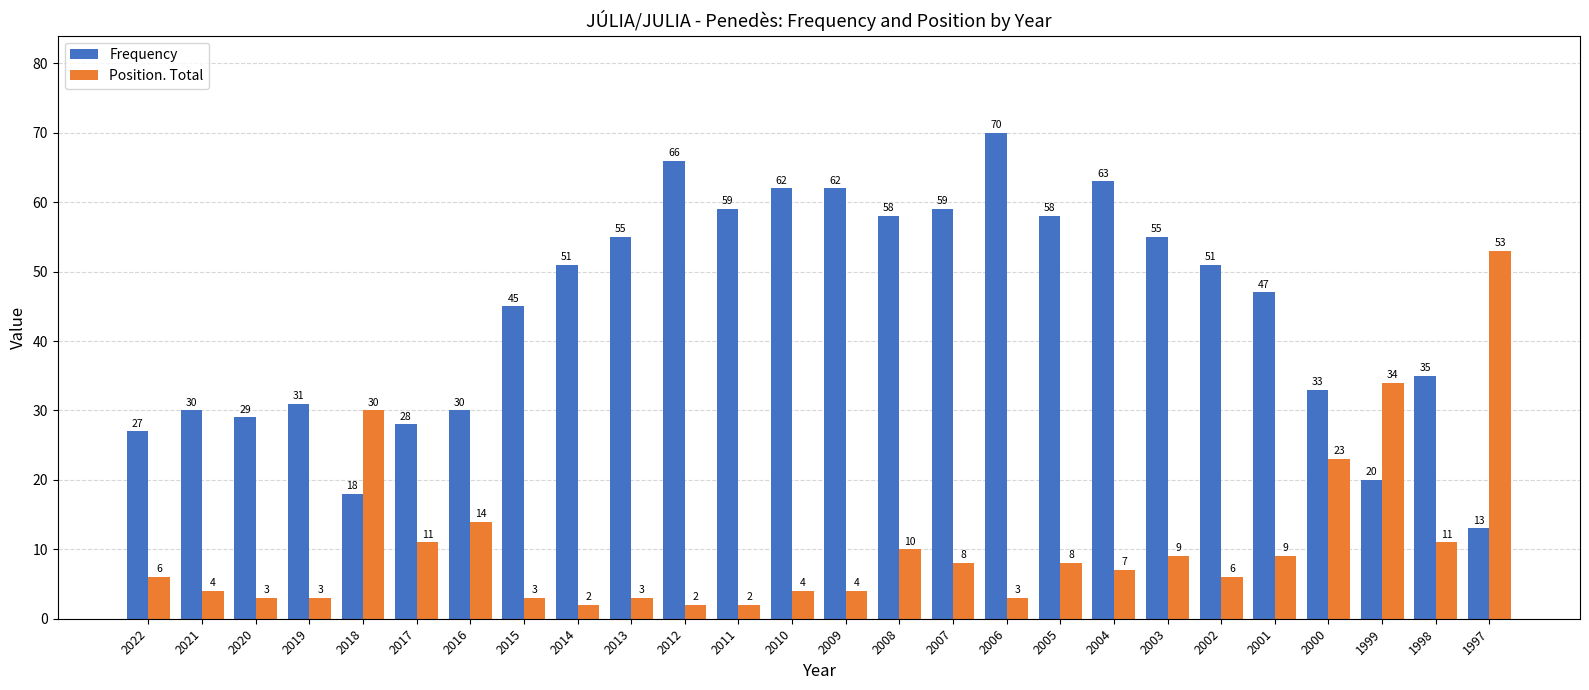

List the series in order of their overall mean, highest first.

Frequency, Position. Total